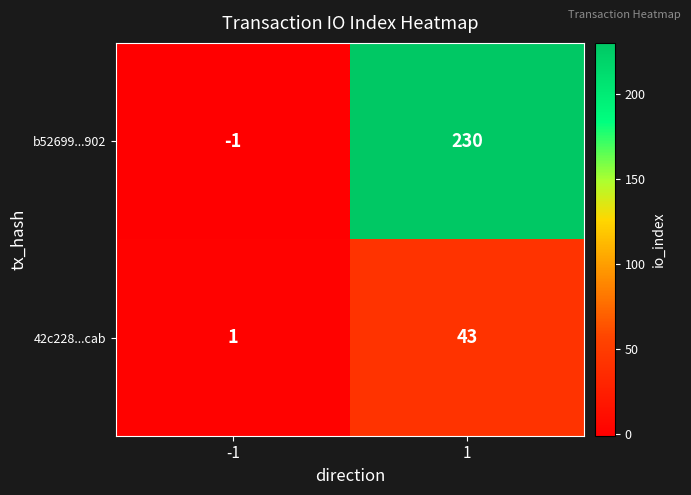

How many positive values does the b52699...902 series have?

1